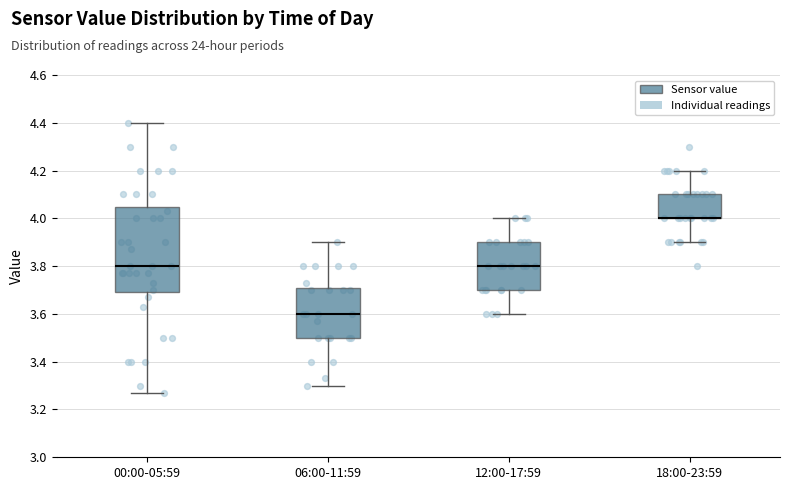

Reading left to right, transcribe this box plot: for each box, give where its median line is, the range the box spans, and where its two whiskers end, as read against the y-axis. The values are not printed on the chart, so give them approximately, as read against the axis.

00:00-05:59: median 3.80, box 3.70 to 4.04, whiskers 3.28 to 4.40
06:00-11:59: median 3.60, box 3.50 to 3.70, whiskers 3.30 to 3.90
12:00-17:59: median 3.80, box 3.70 to 3.90, whiskers 3.60 to 4.00
18:00-23:59: median 4.00 (drawn on the box's lower edge), box 4.00 to 4.10, whiskers 3.90 to 4.20